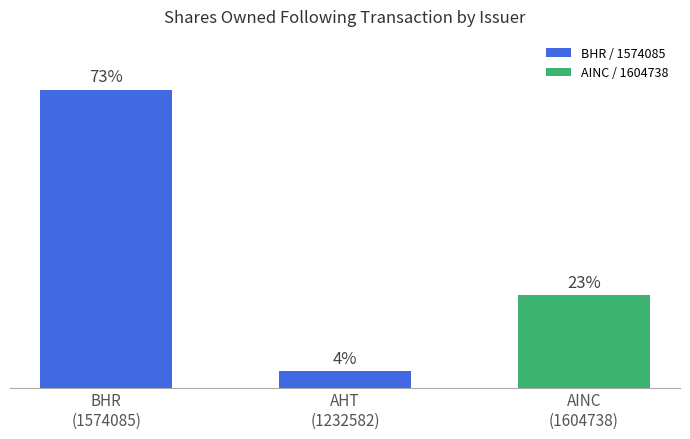

Which category has the lowest value in the sharesOwnedFollowingTransaction series?

1232582